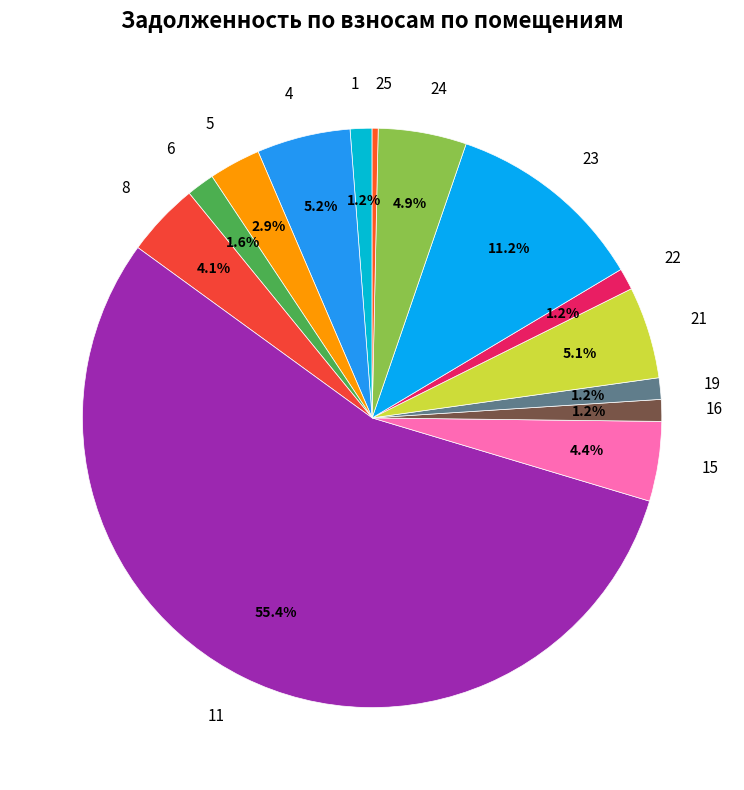

What is the majority slice?

11